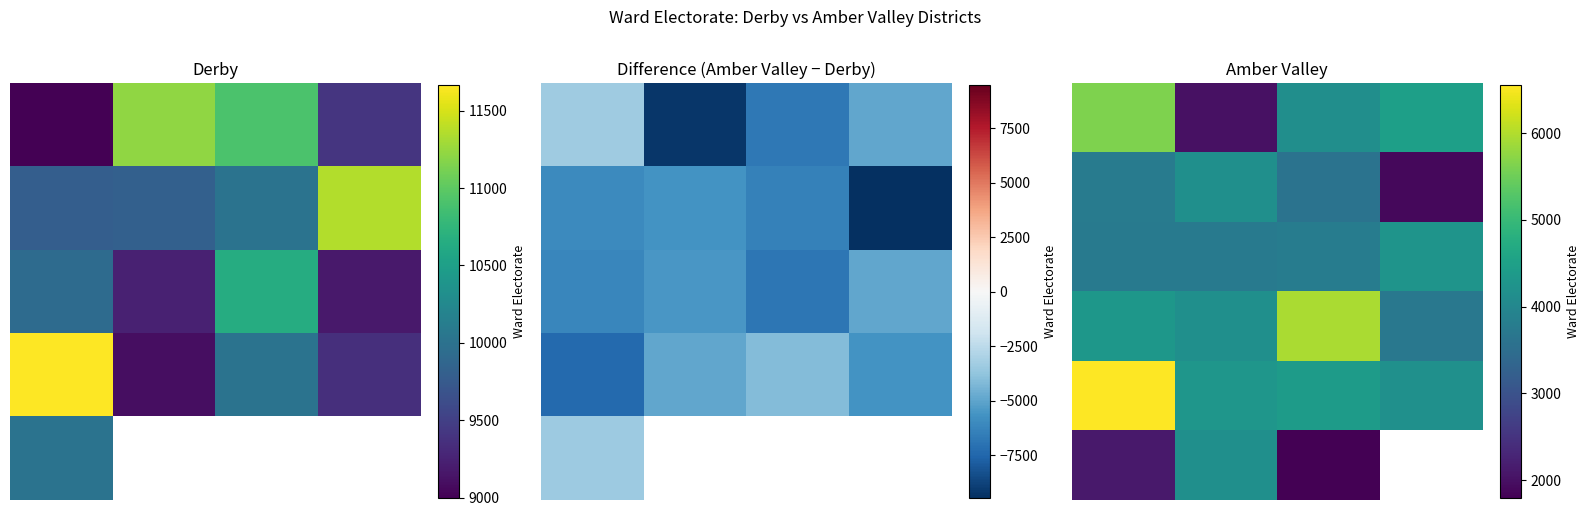

What is the difference between the second highest and minimum values in the 1 series?

1875.0